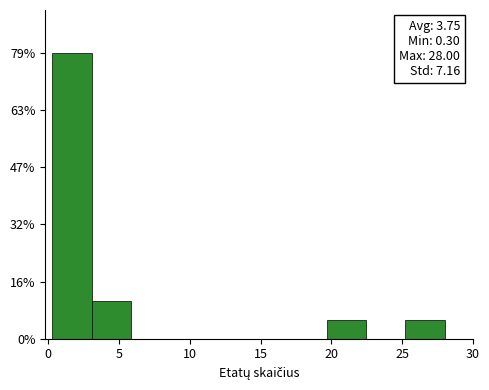

Which range on the x-axis has the tallest bar?

0.5 to 3.0